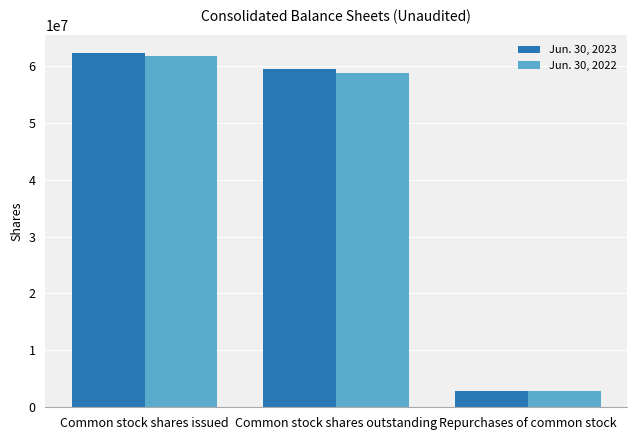

List the labels in order of Jun. 30, 2022 value, largest first.

Common stock shares issued, Common stock shares outstanding, Repurchases of common stock